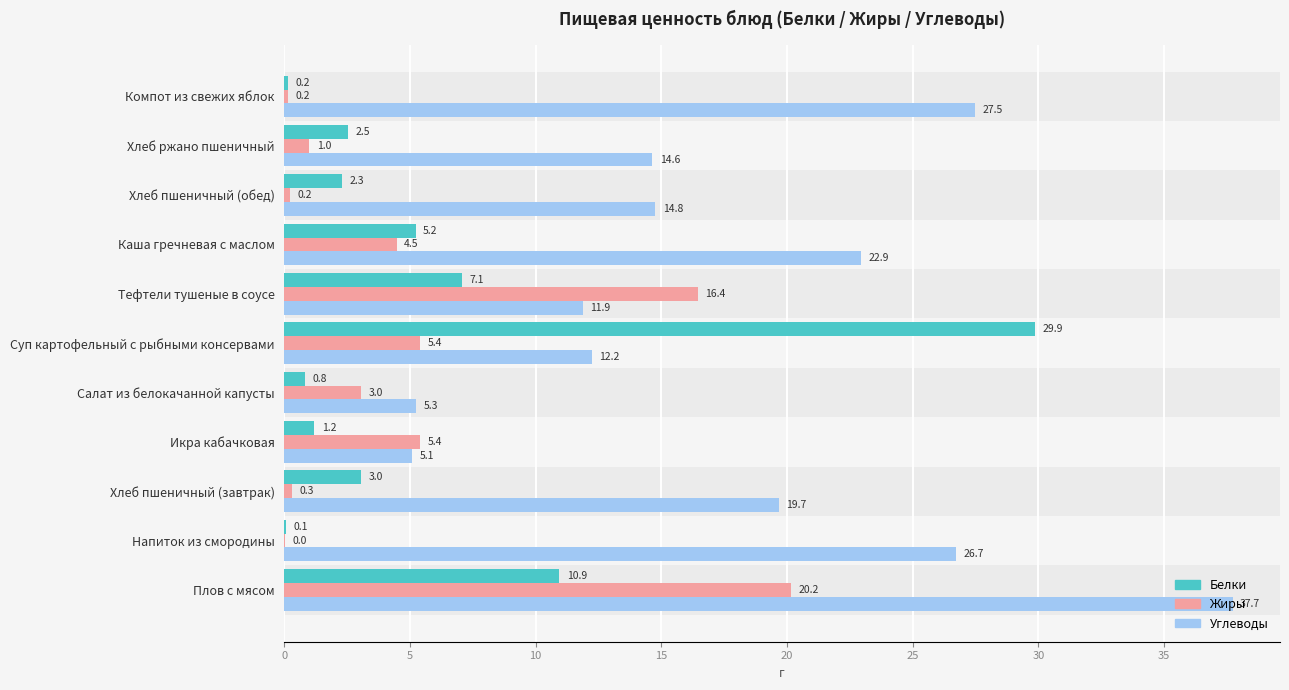

The Жиры series shows 3.0 at Салат из белокачанной капусты. True or false?

True